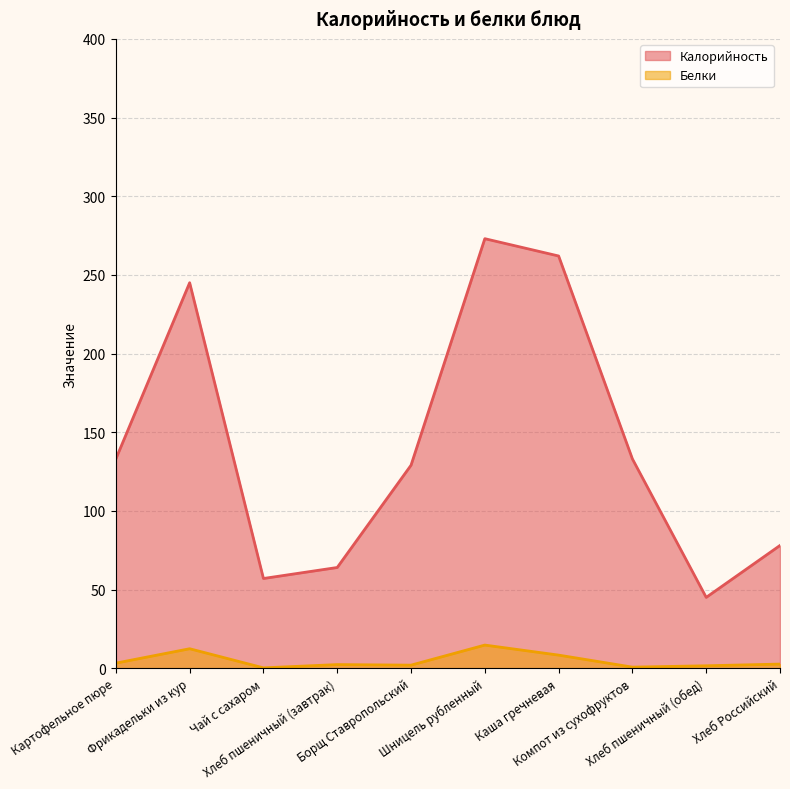

What is the label of the 2nd point from the left?

Фрикадельки из кур